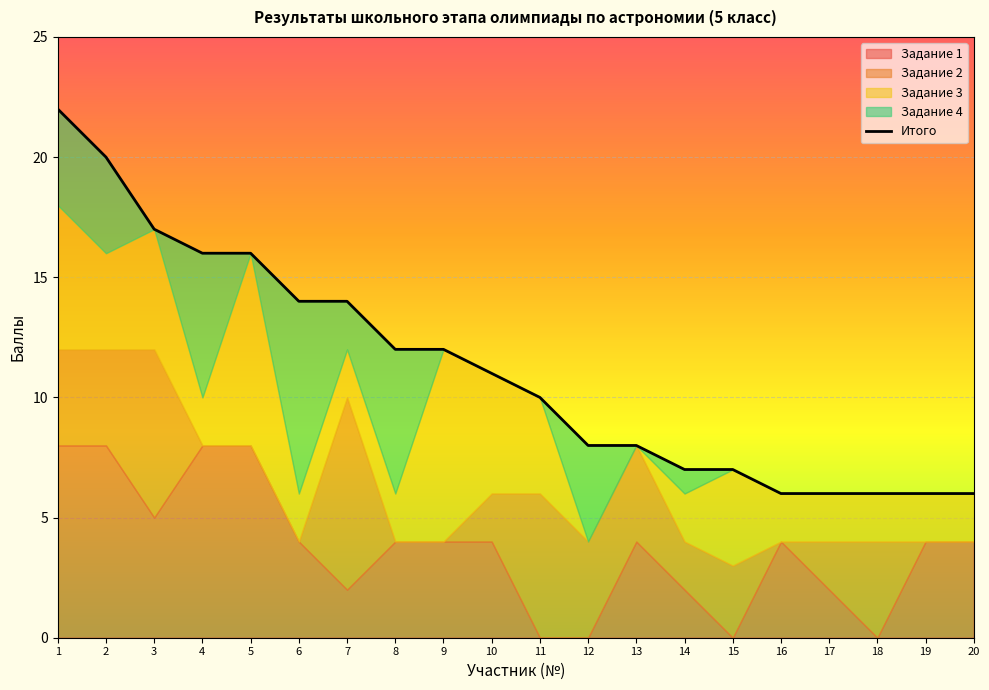

Reading left to right, what are all the values shown in this chart?

1=22	2=20	3=17	4=16	5=16	6=14	7=14	8=12	9=12	10=11	11=10	12=8	13=8	14=7	15=7	16=6	17=6	18=6	19=6	20=6